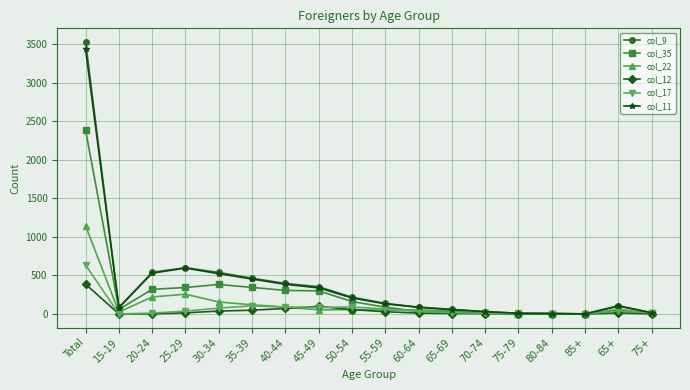

At which category is the sum across all series the highest?

Total